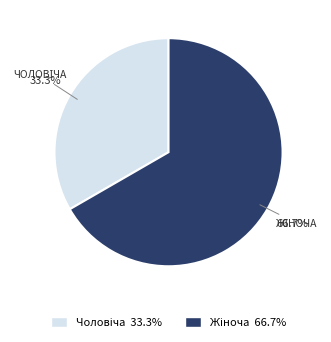

Is there a majority slice in this chart?

Yes